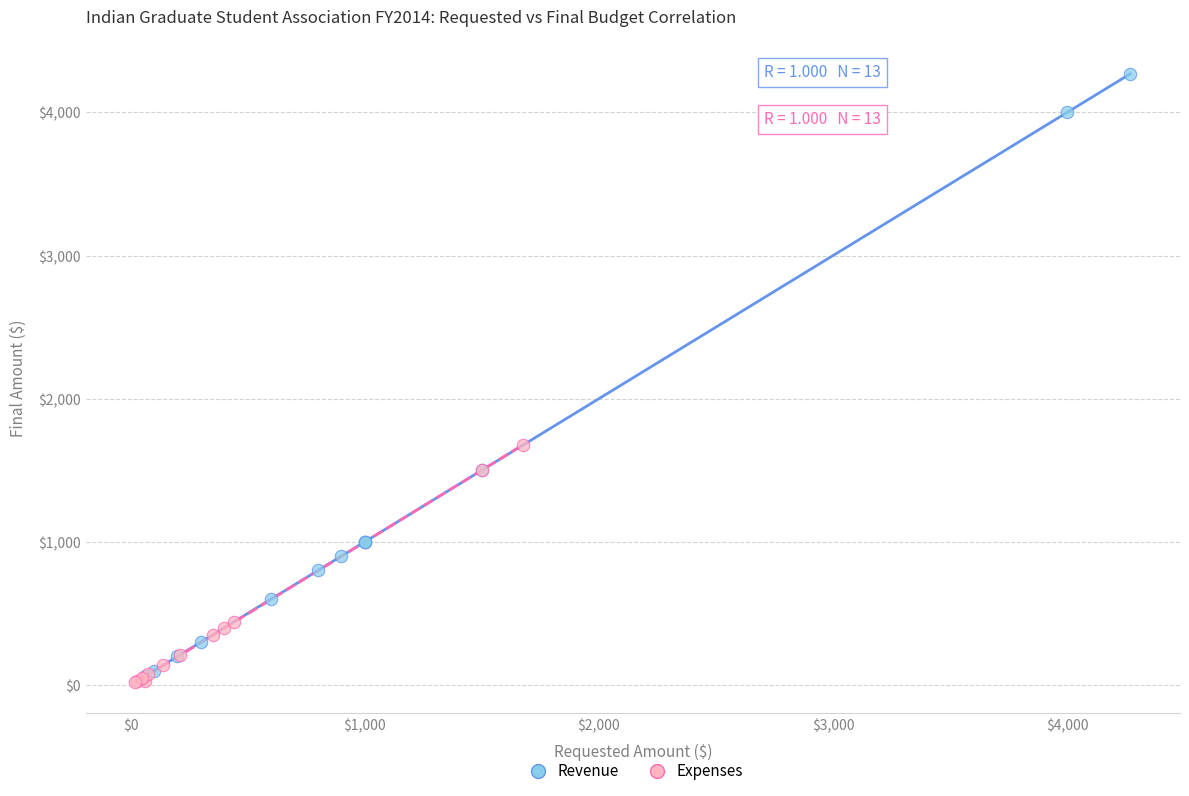

Which series reaches the maximum Y coordinate?

Revenue